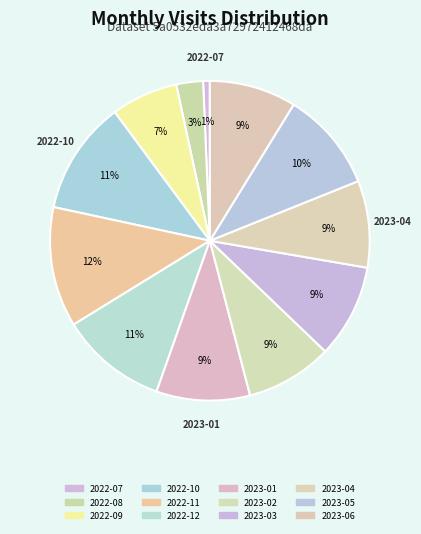

Count the number of slices in the pie.

12